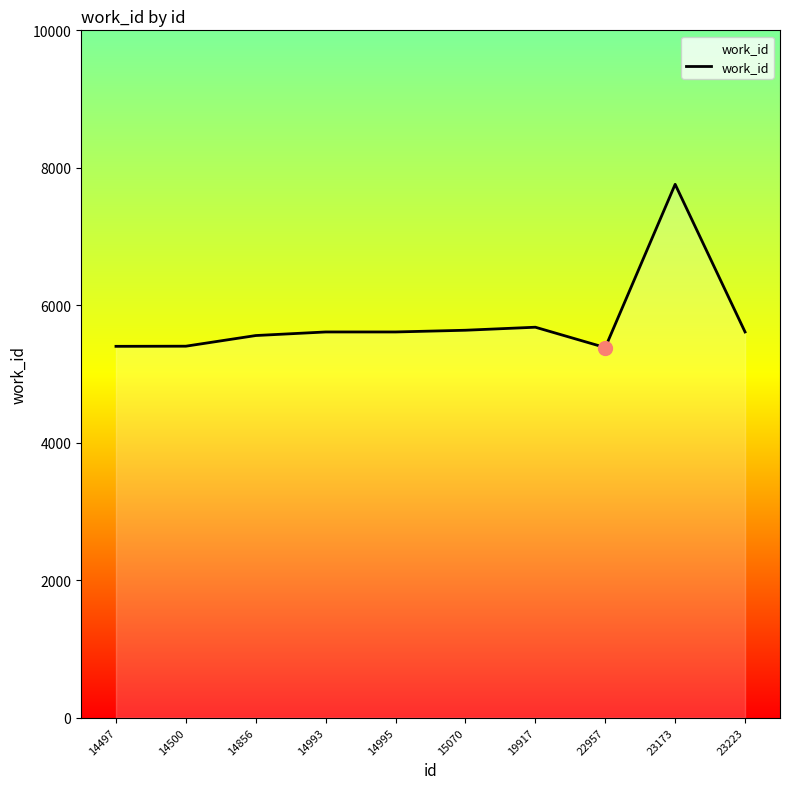

Is it true that the value at 23173 is 7760?

True